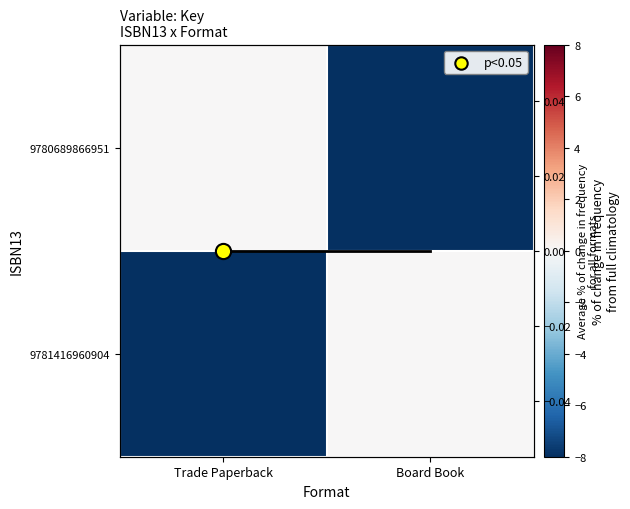

List the labels in order of Mean Key value, largest first.

Trade Paperback, Board Book